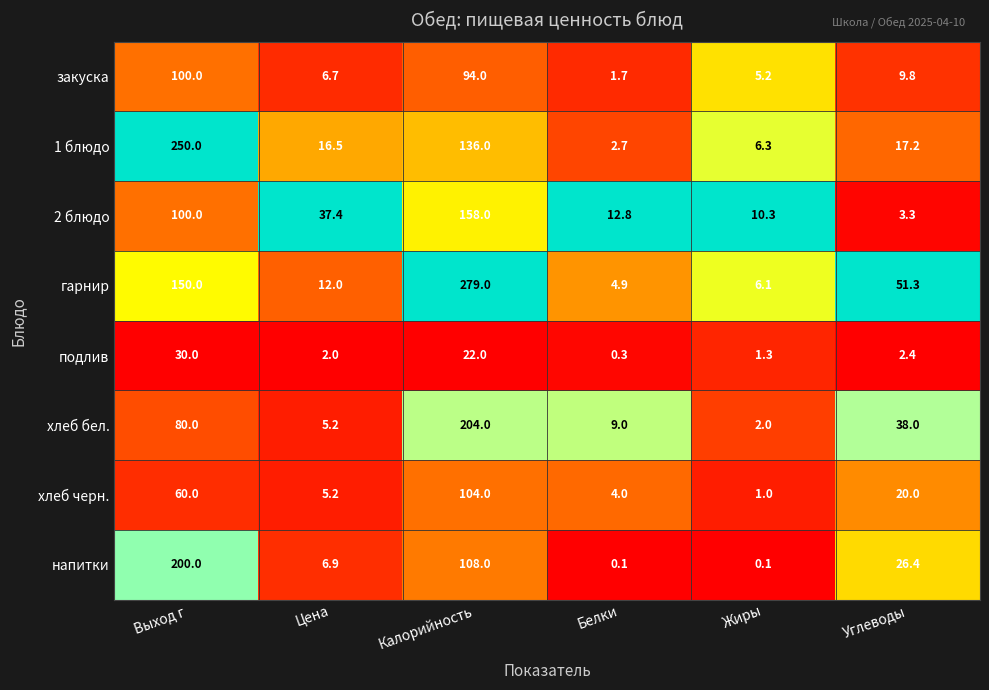

Is it true that подлив equals 30.0 at Выход г?

True